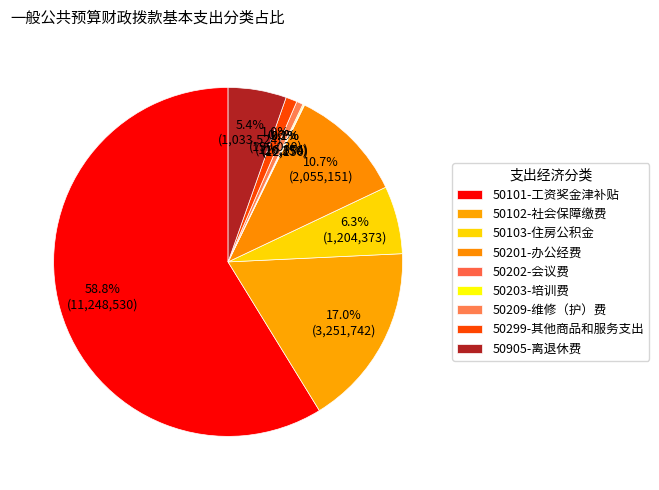

To the nearest percent, what percentage of the pie is 50201-办公经费?

11%